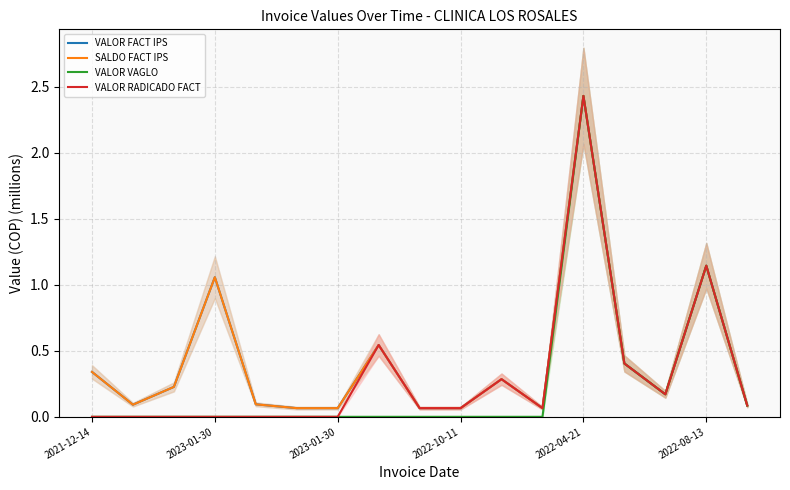

Is this an area chart (filled region under the line)?

No